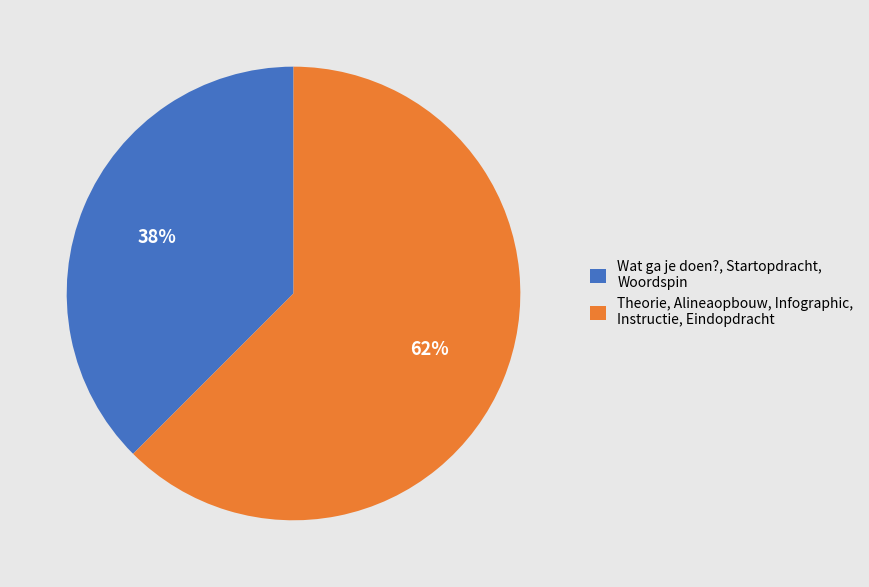

To the nearest percent, what portion does Wat ga je doen?, Startopdracht, Woordspin represent?

38%